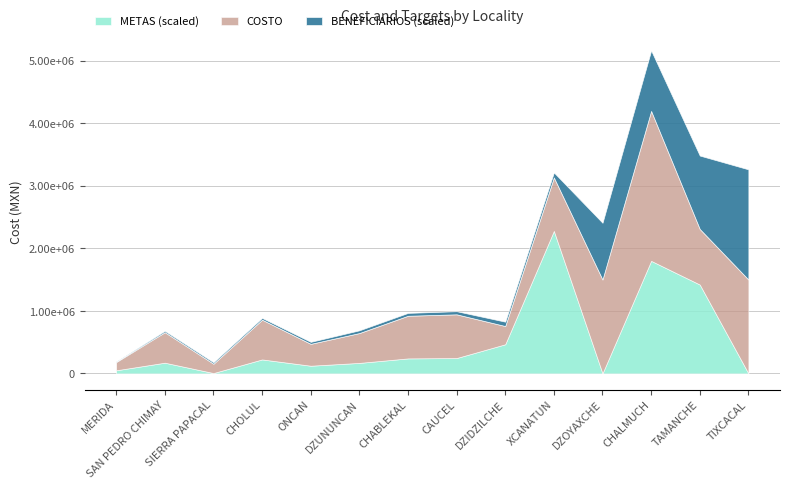

What is the difference between the METAS values at CHALMUCH and TIXCACAL?

1799.0